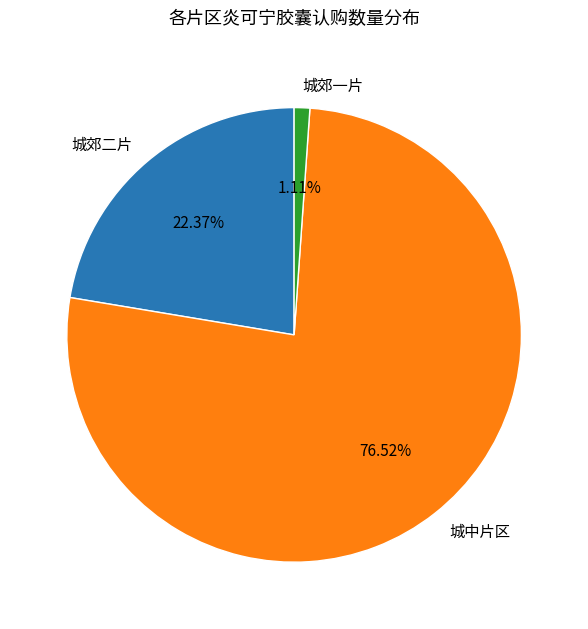

Which category has the smallest portion of the pie?

城郊一片